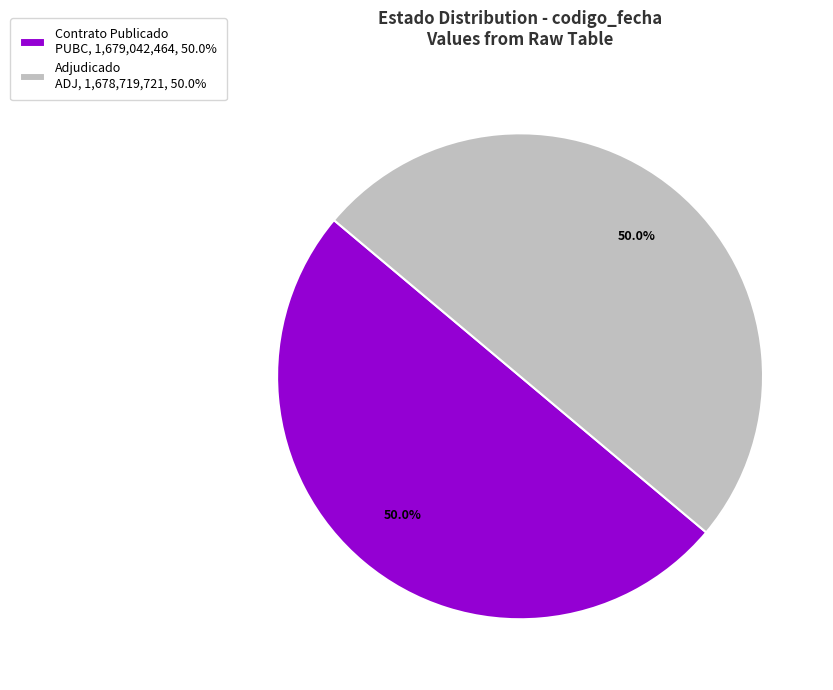

What percentage do Adjudicado ADJ, 1,678,719,721, 50.0% and Contrato Publicado PUBC, 1,679,042,464, 50.0% together represent?

100.0%